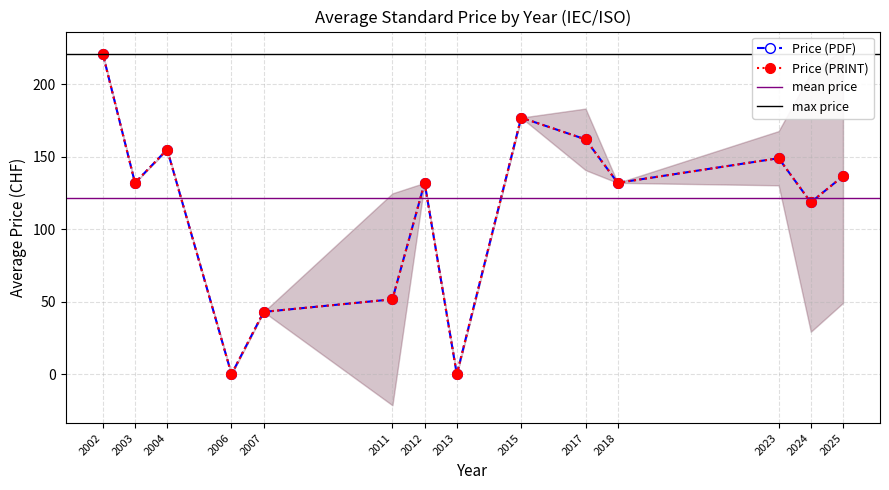

True or false: Price (PRINT) and Price (PDF) cross at least once.

False